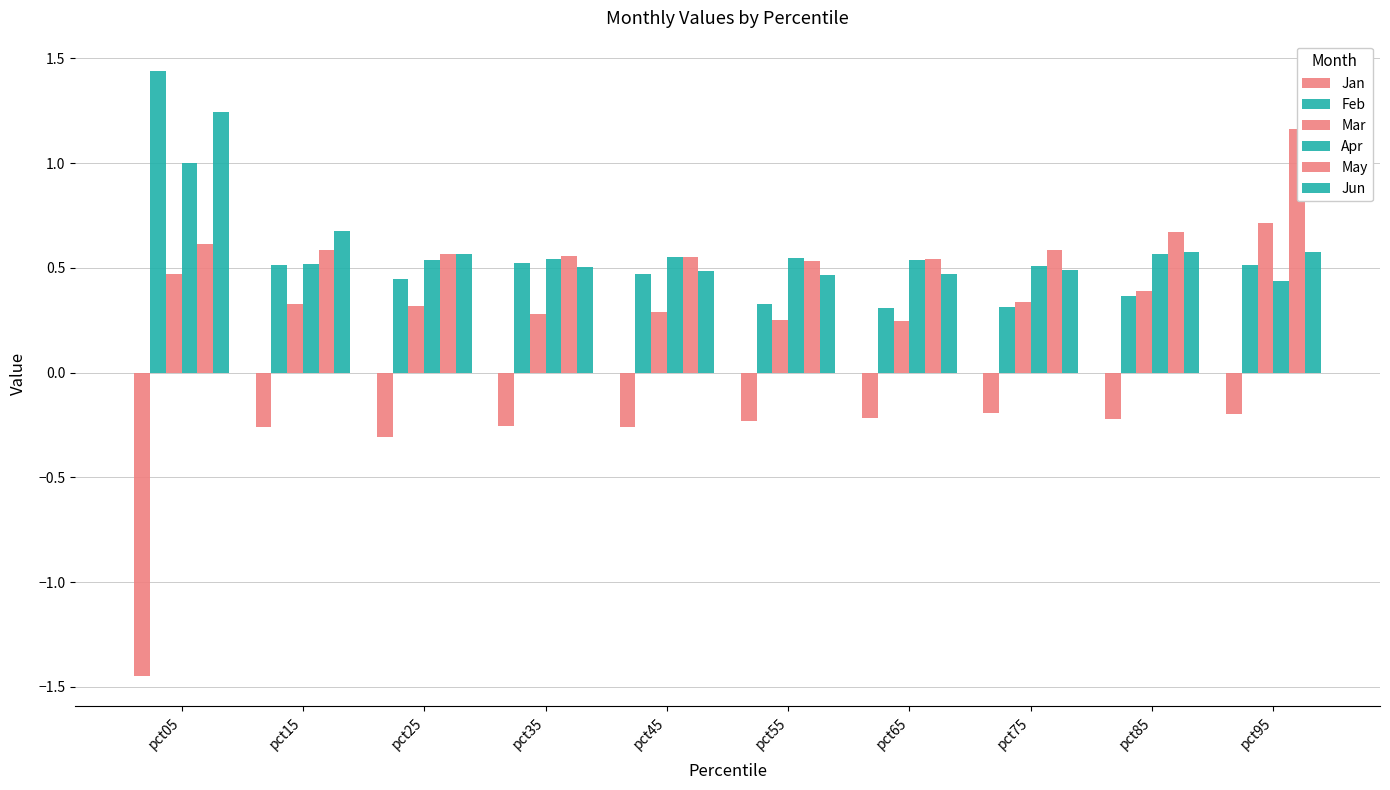

Which category has the highest value across all series?

pct05